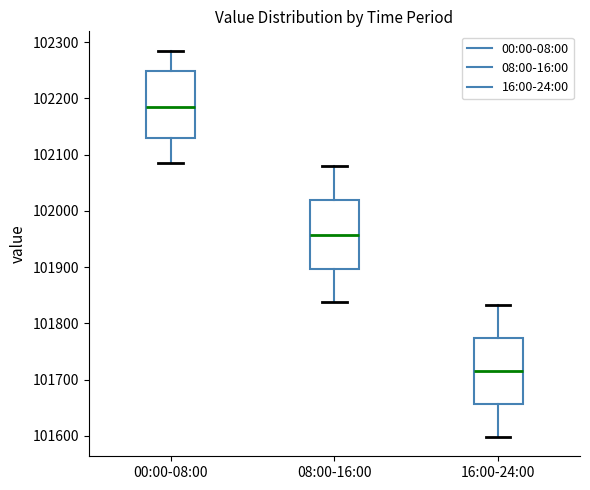

Reading left to right, transcribe this box plot: for each box, give where its median line is, the range the box spans, and where its two whiskers end, as read against the y-axis. The values are not printed on the chart, so give them approximately, as read against the axis.

00:00-08:00: median 102180, box 102130 to 102250, whiskers 102090 to 102280
08:00-16:00: median 101960, box 101900 to 102020, whiskers 101840 to 102080
16:00-24:00: median 101720, box 101660 to 101770, whiskers 101600 to 101830